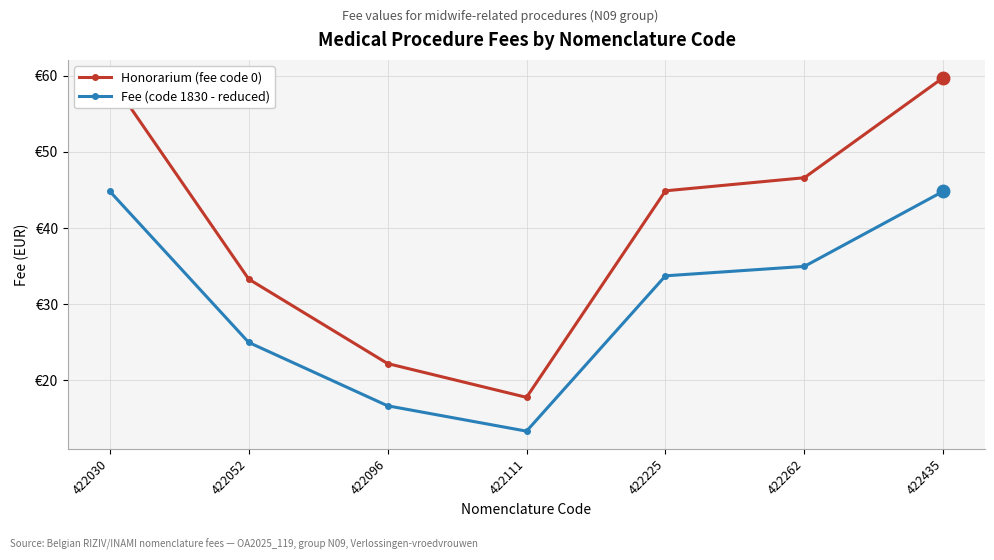

True or false: Honorarium (fee code 0) and Fee (code 1830 - reduced) cross at least once.

False